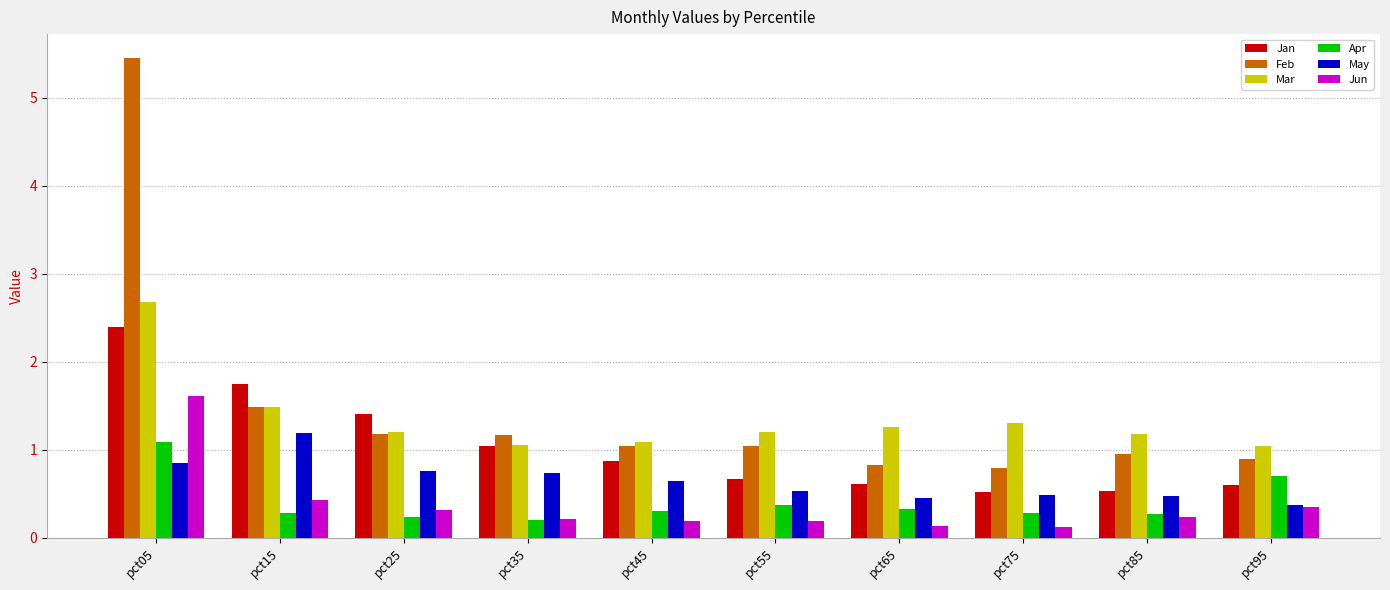

Is the value of May at pct45 greater than the value of Mar at pct65?

No